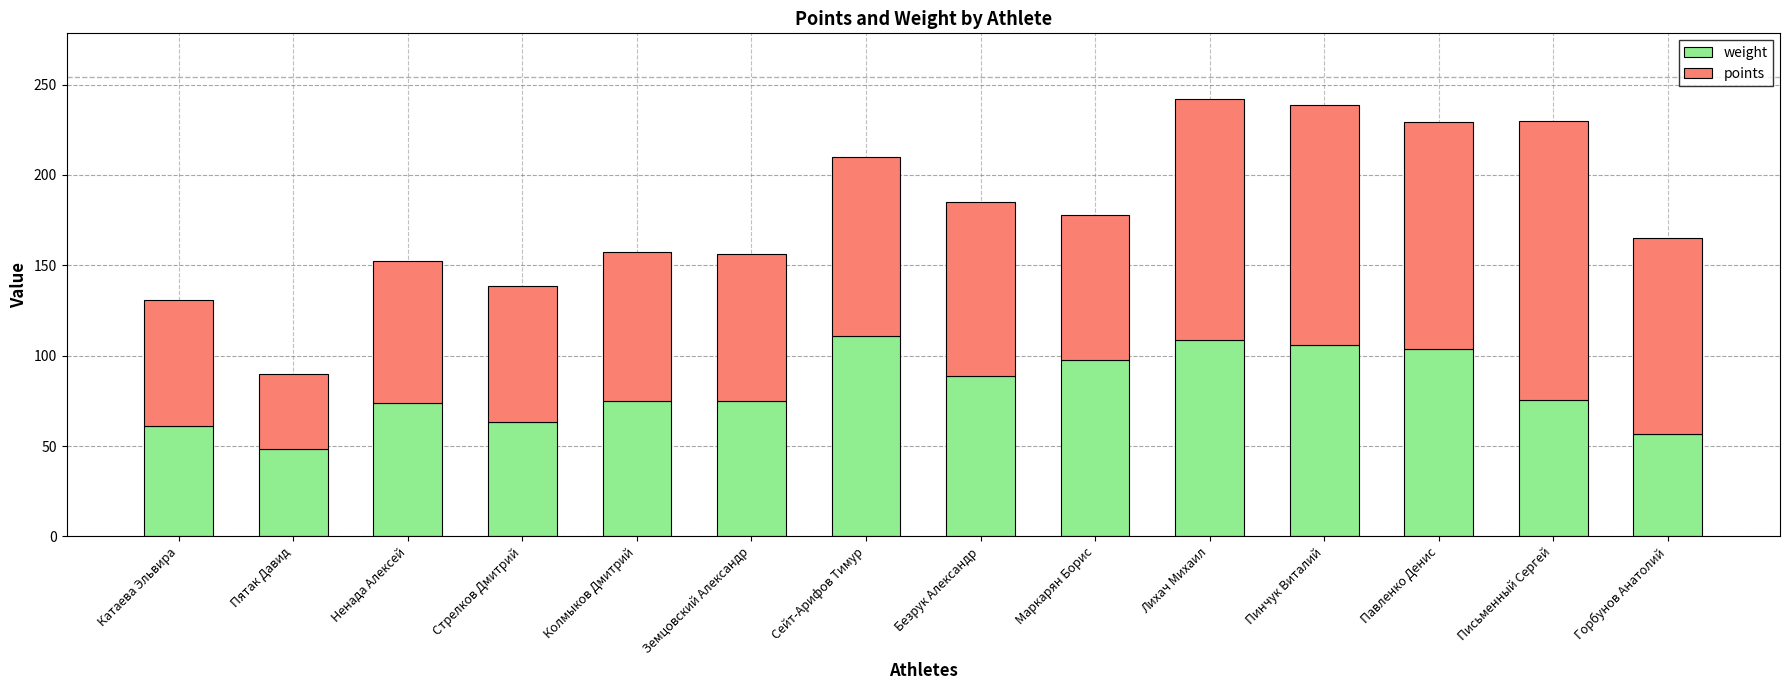

How many values in the weight series exceed 75?

7